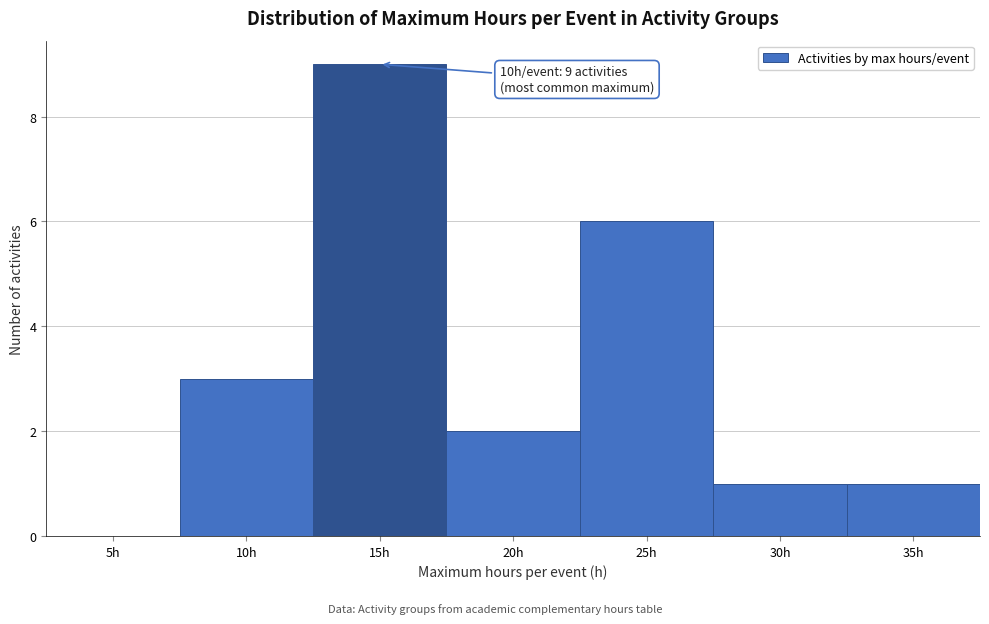

Reading right to left, extract all data points from this chart.

35h=1	30h=1	25h=6	20h=2	15h=9	10h=3	5h=0